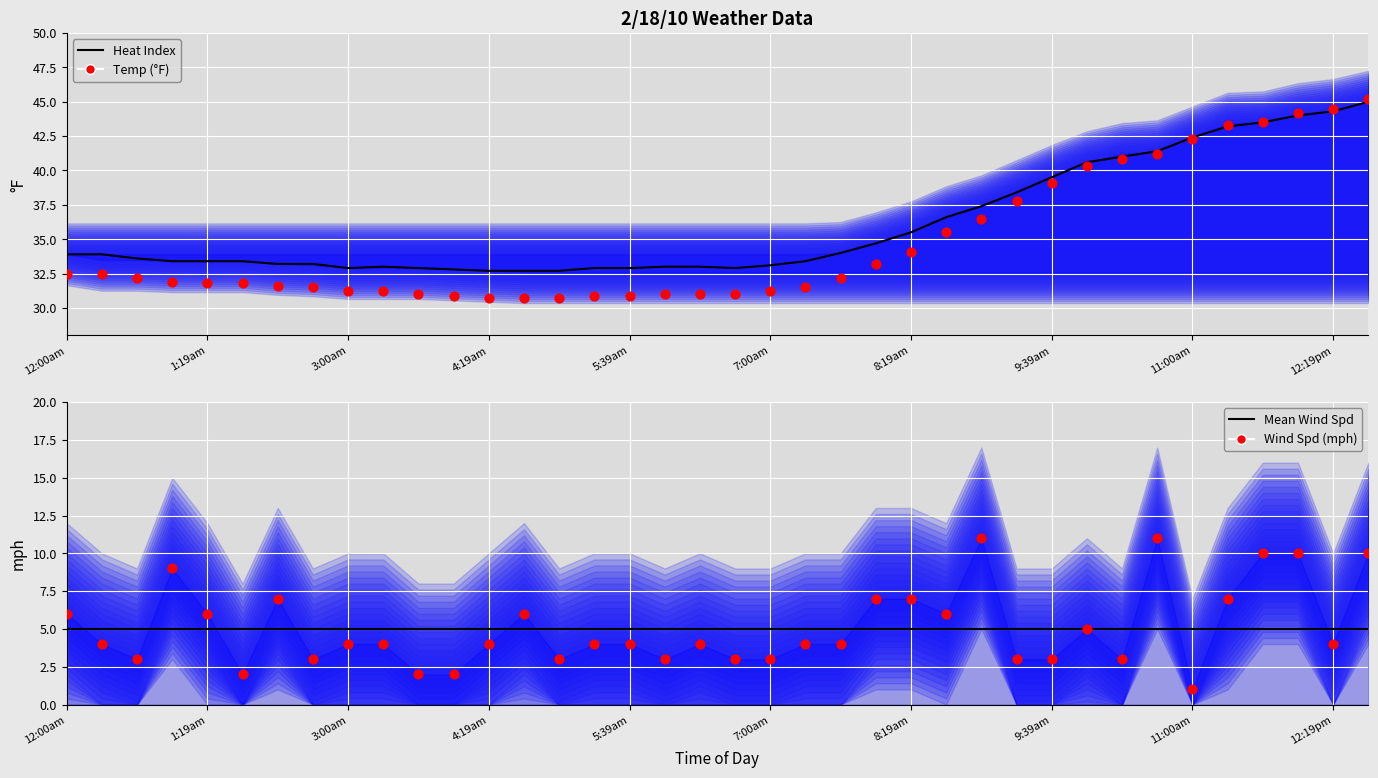

Is the value of Heat Index at 1:19am greater than the value of Wind Spd (mph) at 3:00am?

Yes